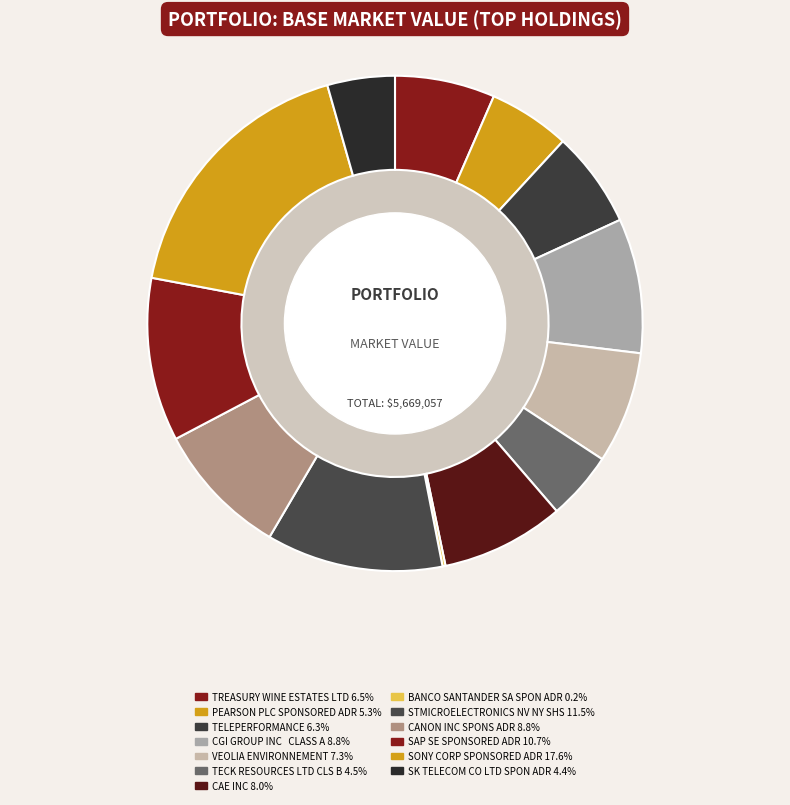

Does CAE INC account for over 50% of the chart?

No